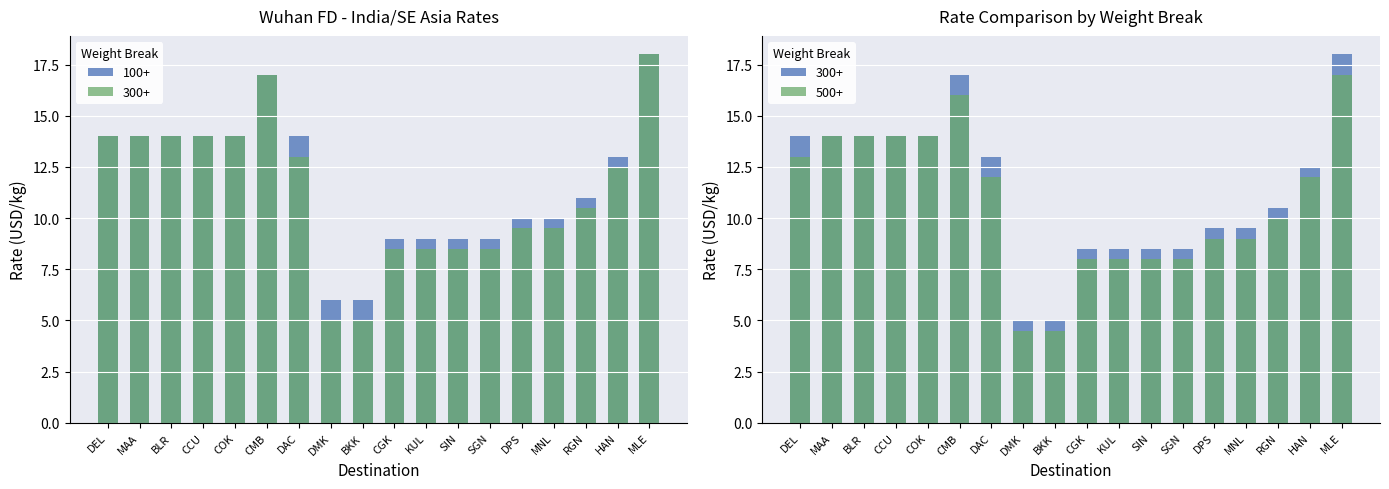

List the series in order of their overall mean, highest first.

100+, 300+, 500+